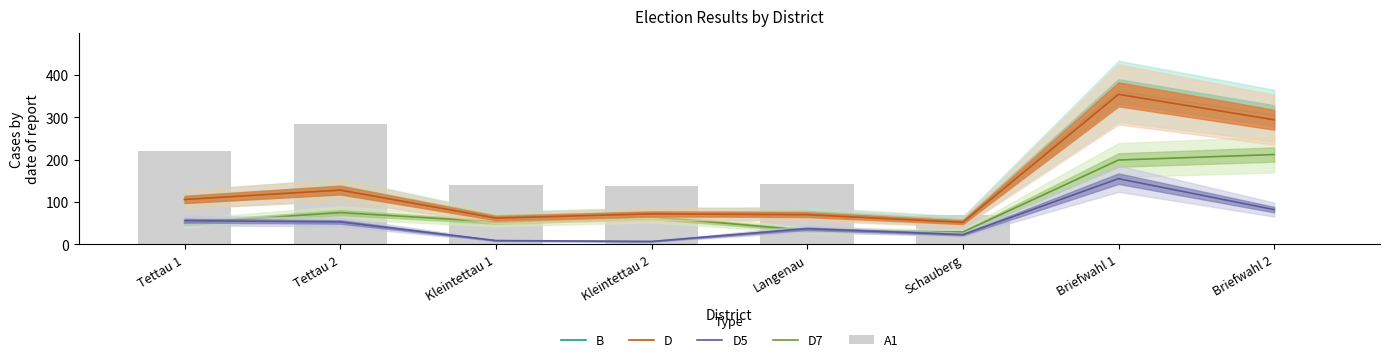

What is the sum of the A1 values at Schauberg and Kleintettau 2?

208